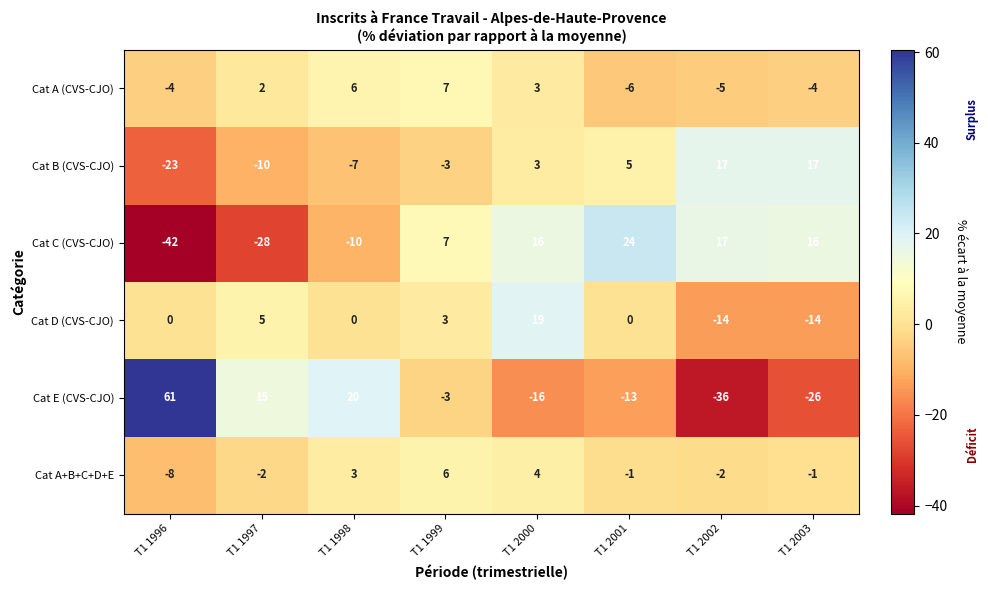

Which series has the widest spread of values?

Cat E (CVS-CJO)